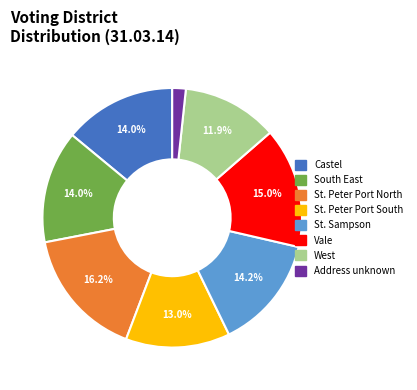

The St. Sampson slice represents 2% of the pie. True or false?

False